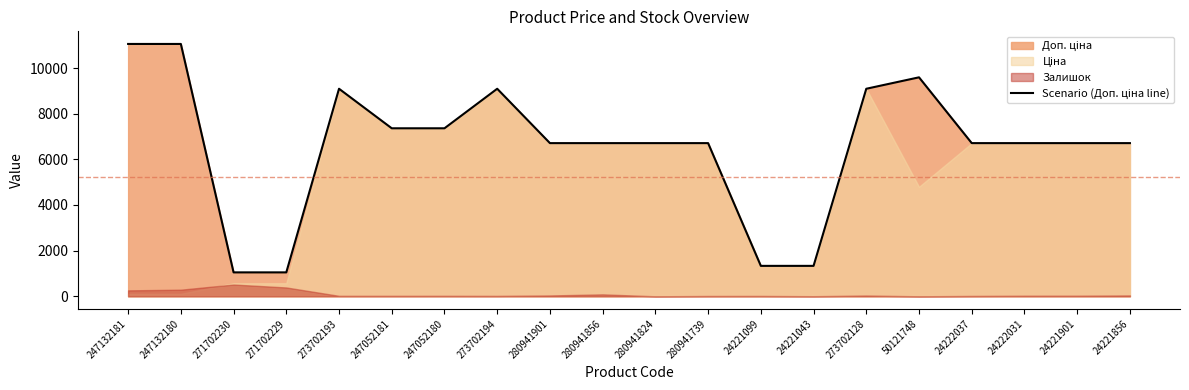

List the labels in order of value, smallest first.

271702230, 271702229, 24221099, 24221043, 280941901, 280941856, 280941824, 280941739, 24222037, 24222031, 24221901, 24221856, 247052181, 247052180, 273702193, 273702194, 273702128, 50121748, 247132181, 247132180